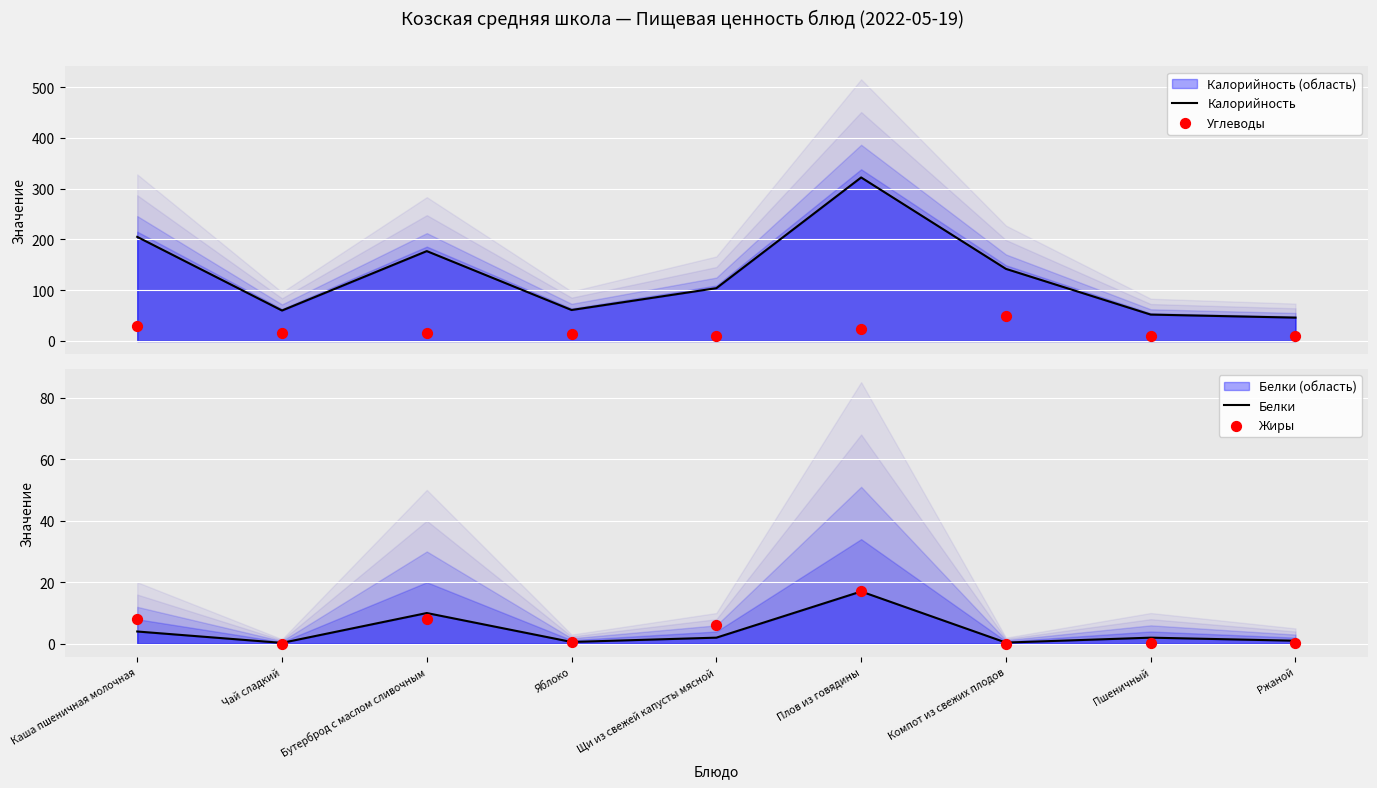

At how many categories does at least one series exceed 229?

1